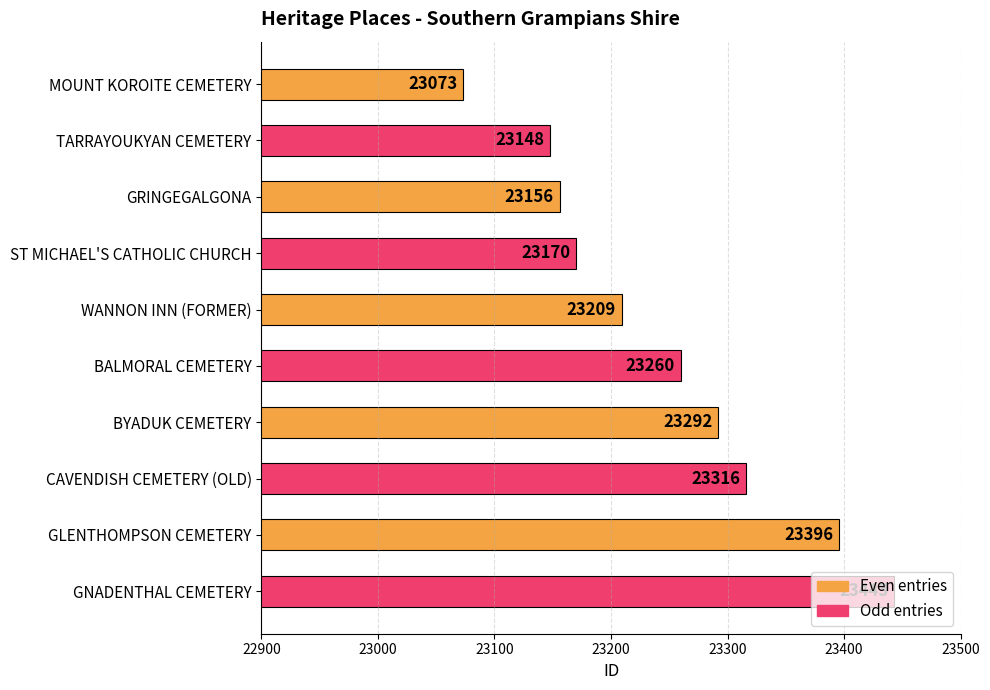

Which has a higher value, WANNON INN (FORMER) or BALMORAL CEMETERY?

BALMORAL CEMETERY